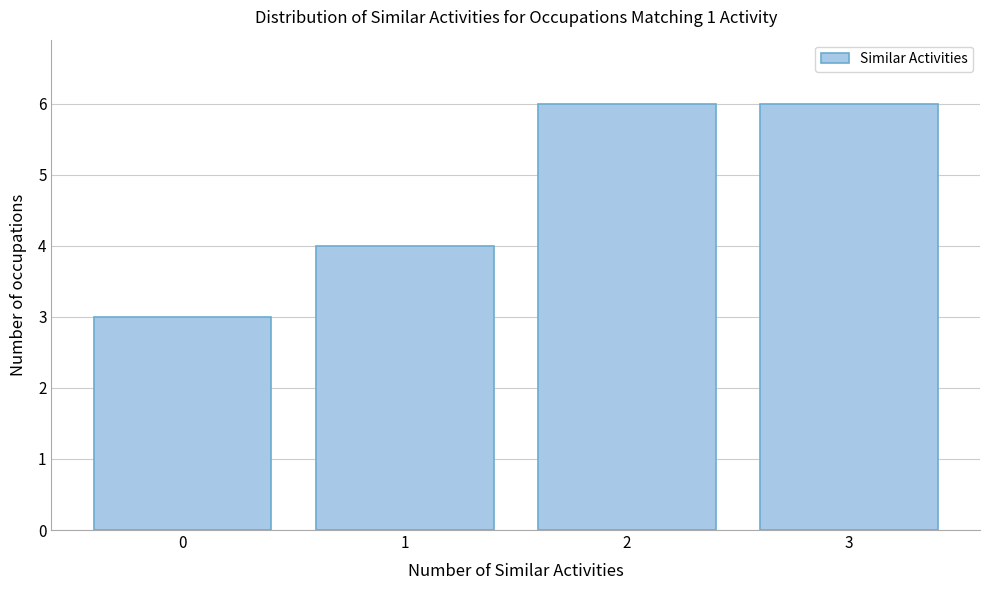

Reading right to left, transcribe all the data shown in this chart.

3=6	2=6	1=4	0=3